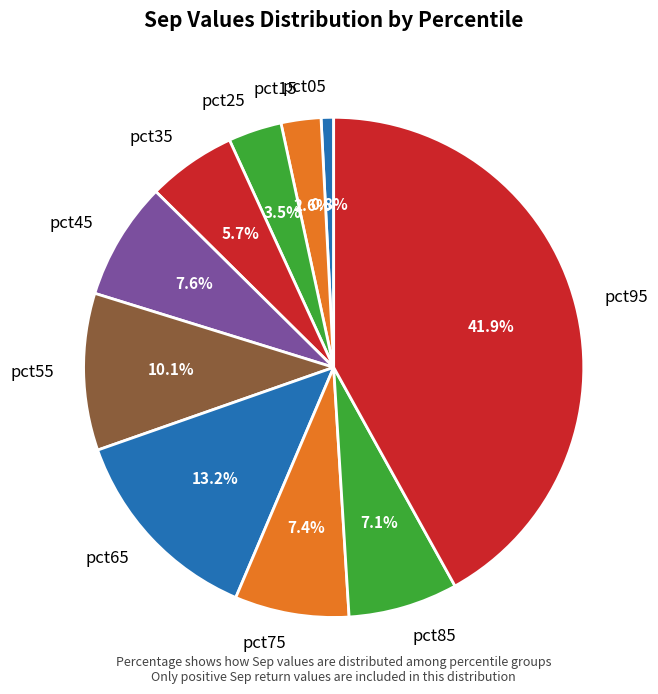

Count the number of slices in the pie.

10